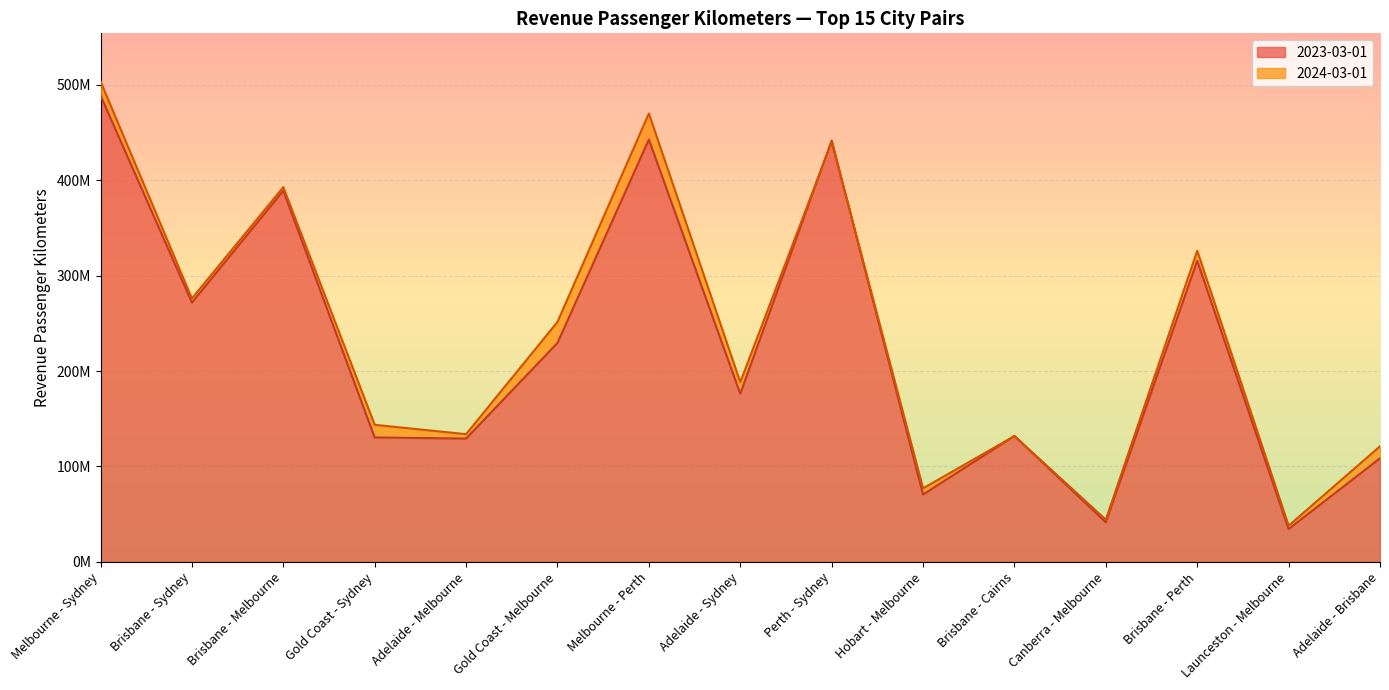

Where do 2023-03-01 and 2024-03-01 first cross each other?

Adelaide - Sydney and Perth - Sydney